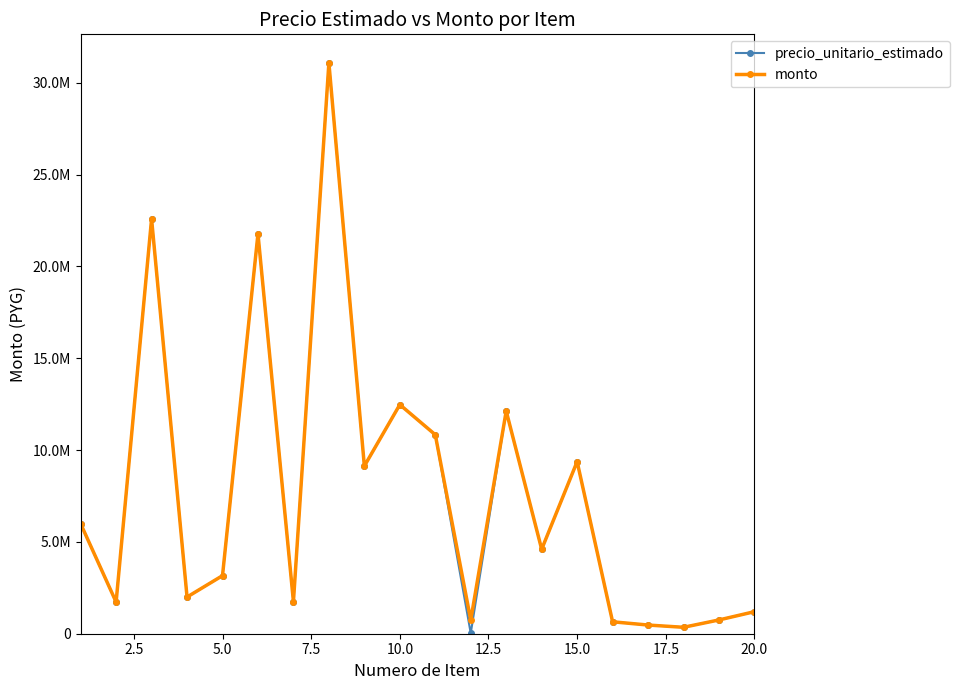

Is this an area chart (filled region under the line)?

No